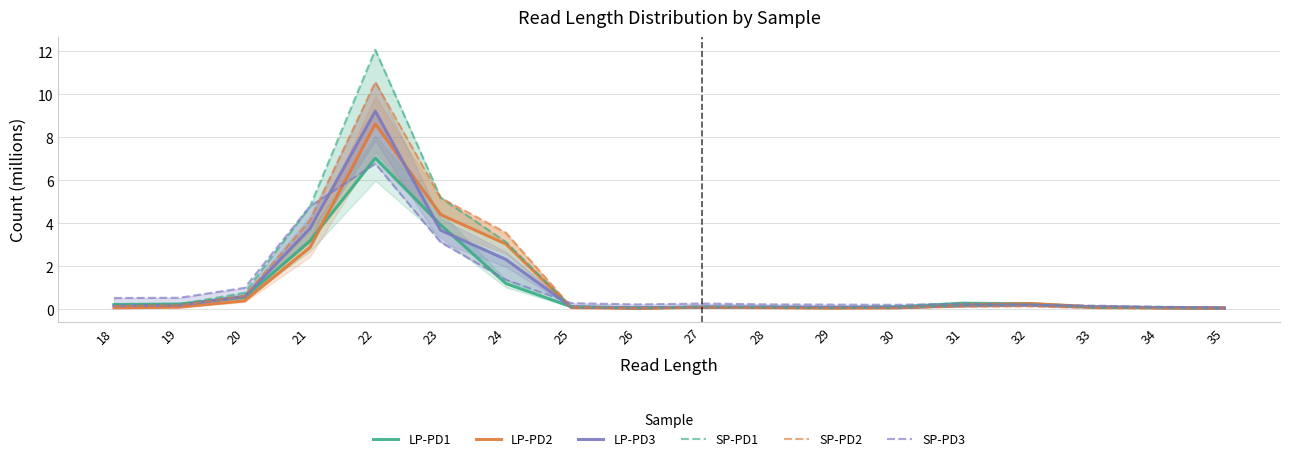

Reading right to left, extract all data points from this chart.

LP-PD1: 35=0.1	34=0.1	33=0.1	32=0.2	31=0.3	30=0.1	29=0.1	28=0.1	27=0.1	26=0.1	25=0.1	24=1.2	23=3.9	22=7.0	21=3.2	20=0.6	19=0.2	18=0.2
LP-PD2: 35=0.1	34=0.1	33=0.1	32=0.3	31=0.2	30=0.1	29=0.0	28=0.1	27=0.1	26=0.0	25=0.1	24=3.0	23=4.4	22=8.6	21=2.9	20=0.4	19=0.1	18=0.1
LP-PD3: 35=0.0	34=0.1	33=0.1	32=0.2	31=0.2	30=0.1	29=0.1	28=0.1	27=0.1	26=0.1	25=0.1	24=2.3	23=3.7	22=9.2	21=3.7	20=0.6	19=0.2	18=0.2
SP-PD1: 35=0.0	34=0.1	33=0.1	32=0.2	31=0.2	30=0.1	29=0.1	28=0.1	27=0.1	26=0.1	25=0.1	24=3.1	23=5.2	22=12.1	21=4.8	20=0.8	19=0.2	18=0.2
SP-PD2: 35=0.0	34=0.0	33=0.0	32=0.1	31=0.1	30=0.1	29=0.0	28=0.1	27=0.1	26=0.0	25=0.1	24=3.6	23=5.2	22=10.6	21=4.1	20=0.6	19=0.2	18=0.1
SP-PD3: 35=0.1	34=0.1	33=0.2	32=0.2	31=0.3	30=0.2	29=0.2	28=0.2	27=0.3	26=0.2	25=0.3	24=1.4	23=3.1	22=6.8	21=4.8	20=1.0	19=0.5	18=0.5